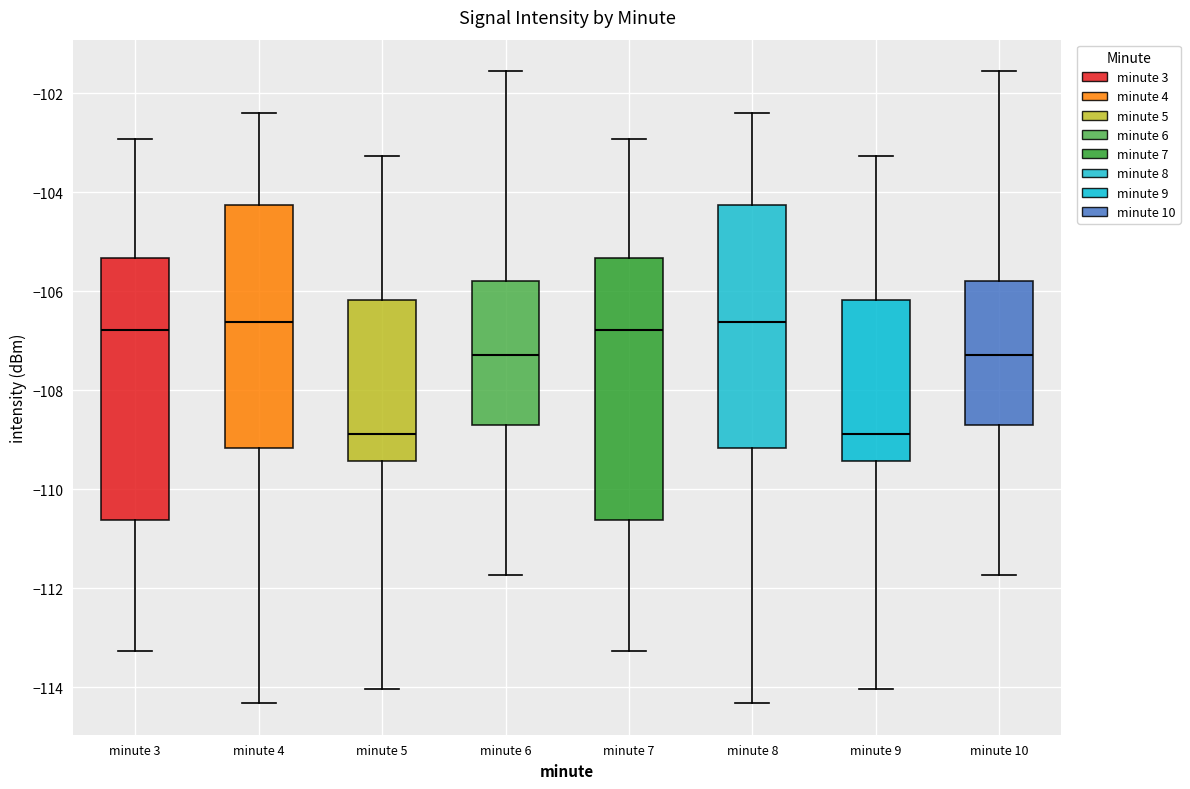

Reading left to right, read every box against the y-axis: the position of its median line, the range the box covers, and the ends of its whiskers. The values are not printed on the chart, so give them approximately, as read against the axis.

minute 3: median -106.8, box -110.6 to -105.4, whiskers -113.2 to -103.0
minute 4: median -106.6, box -109.2 to -104.2, whiskers -114.4 to -102.4
minute 5: median -108.8, box -109.4 to -106.2, whiskers -114.0 to -103.2
minute 6: median -107.2, box -108.6 to -105.8, whiskers -111.8 to -101.6
minute 7: median -106.8, box -110.6 to -105.4, whiskers -113.2 to -103.0
minute 8: median -106.6, box -109.2 to -104.2, whiskers -114.4 to -102.4
minute 9: median -108.8, box -109.4 to -106.2, whiskers -114.0 to -103.2
minute 10: median -107.2, box -108.6 to -105.8, whiskers -111.8 to -101.6